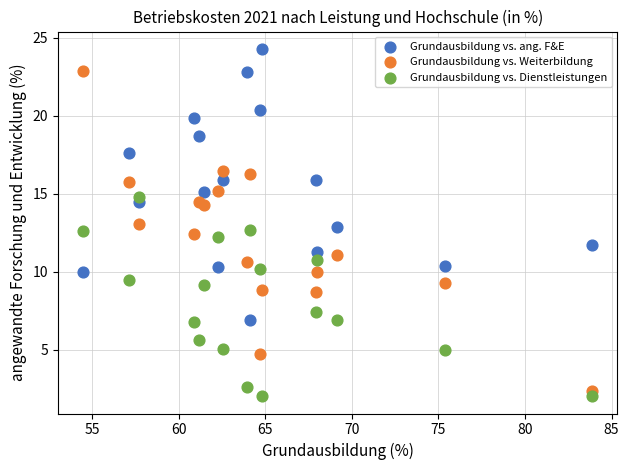

Which series reaches the minimum Y coordinate?

Grundausbildung vs. Dienstleistungen